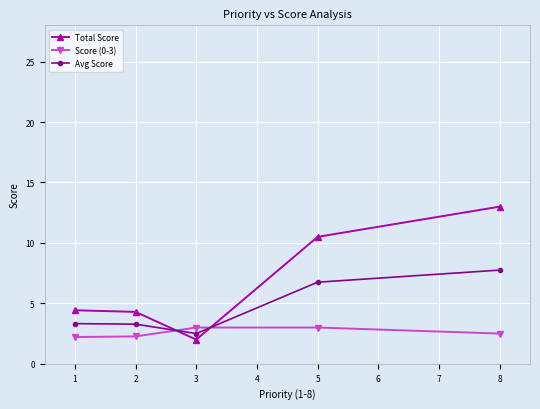

Is it true that Total Score equals 13.8 at 5?

False